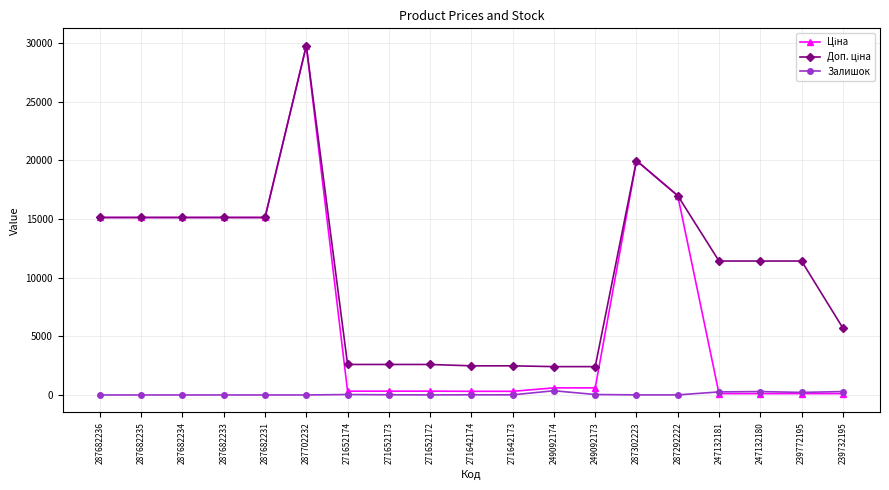

Is it true that Залишок equals 0.0 at 287682233?

True